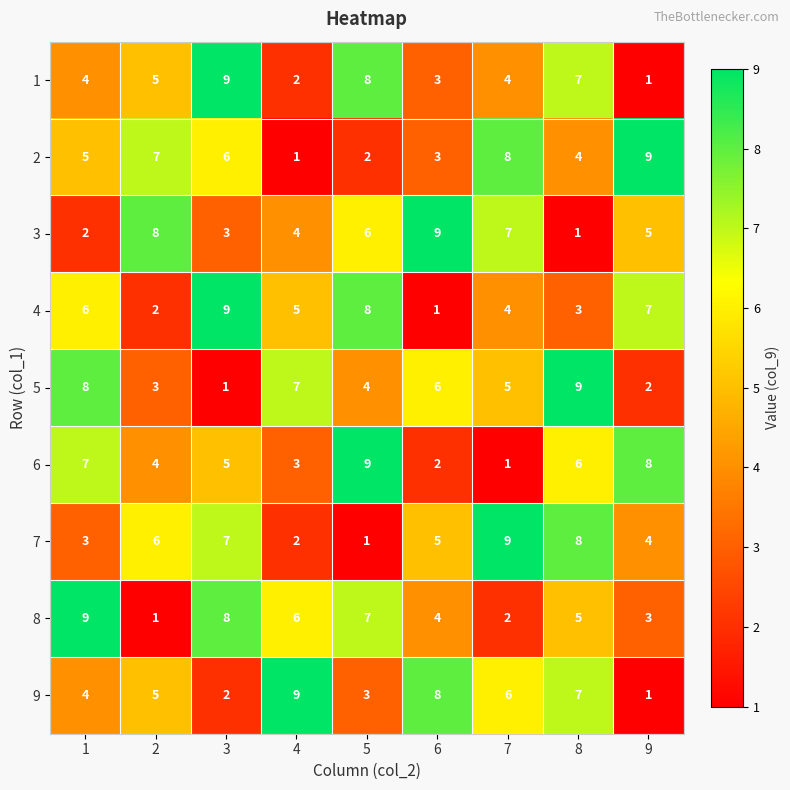

Which category has the lowest value in the 7 series?

5